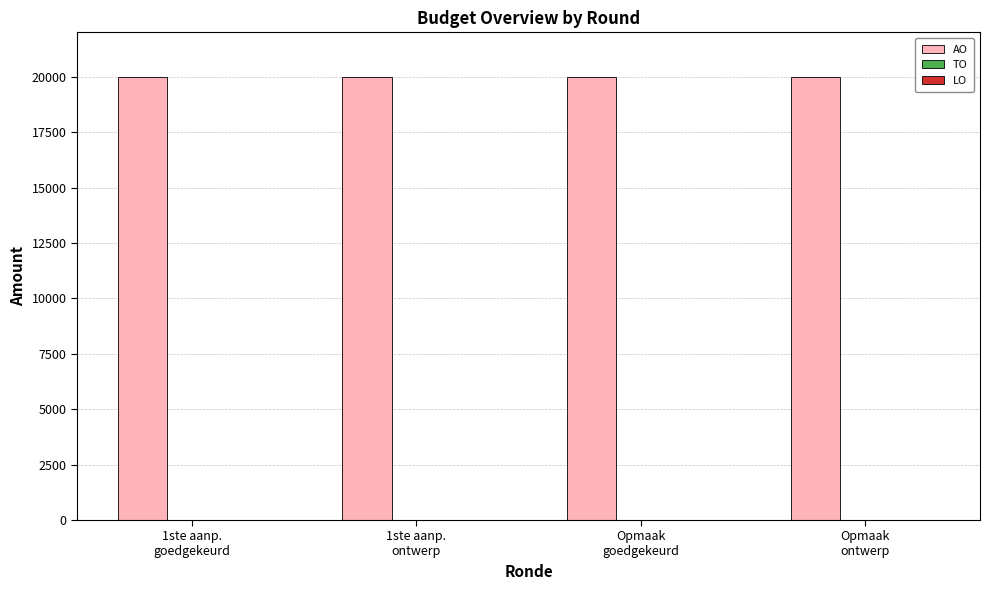

What is the spread (max minus min) of values at Opmaak
goedgekeurd?

20000